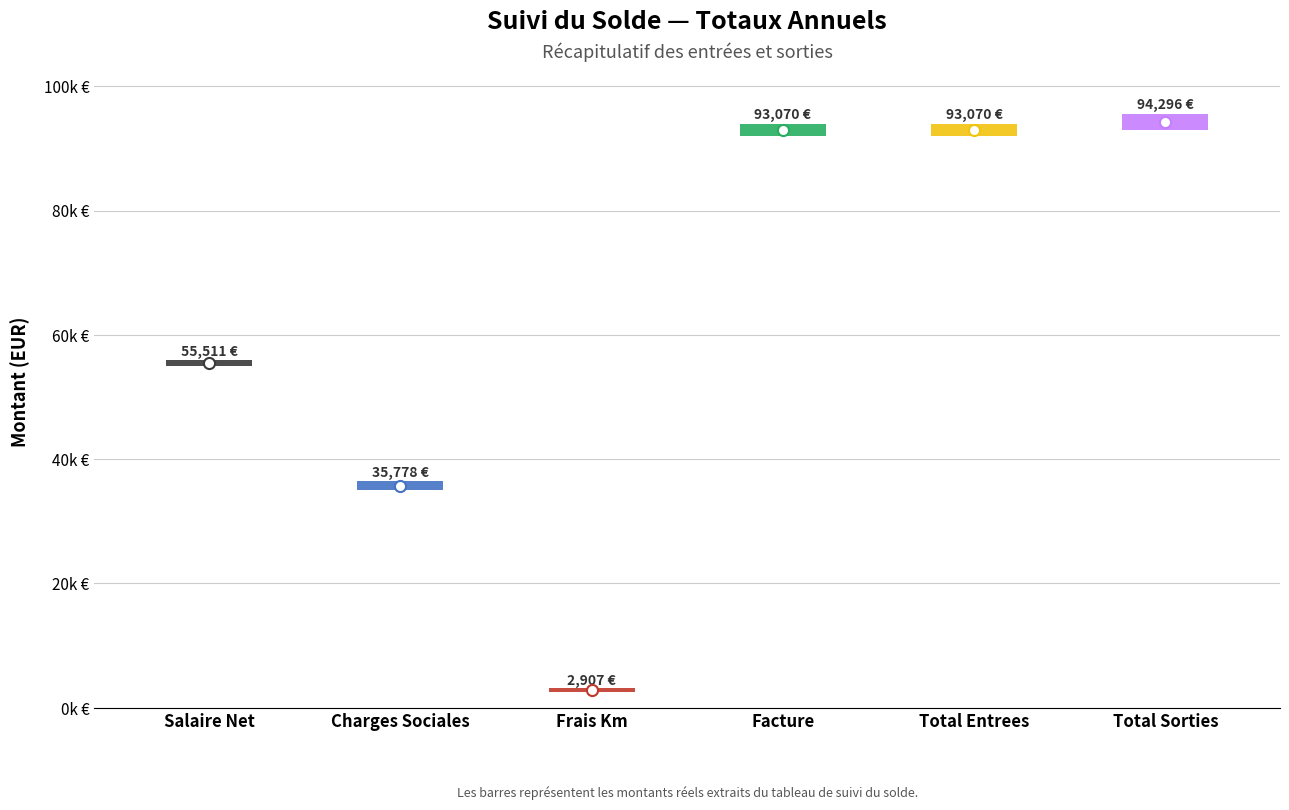

Is it true that the value at Charges Sociales is 35778.4?

True